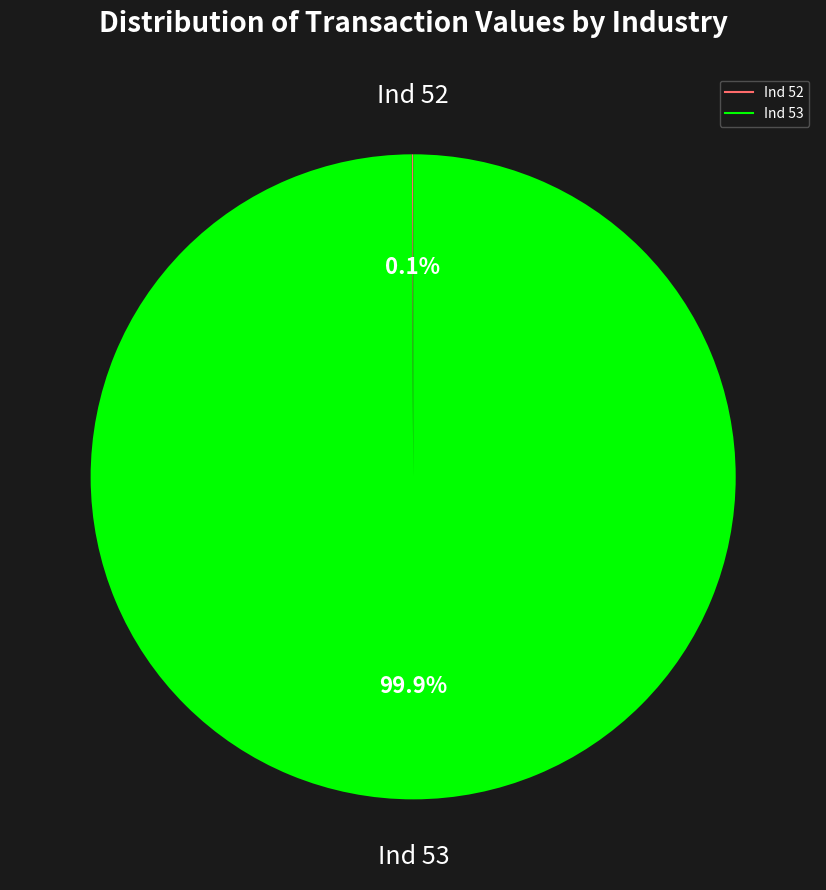

Does any single category account for the majority?

Yes